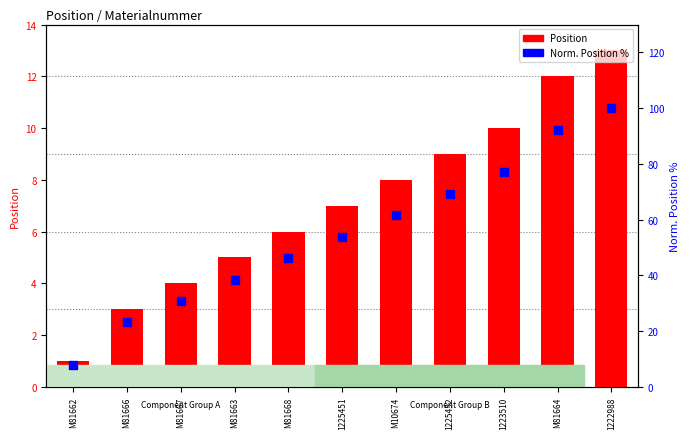

At how many categories does at least one series exceed 12?

10